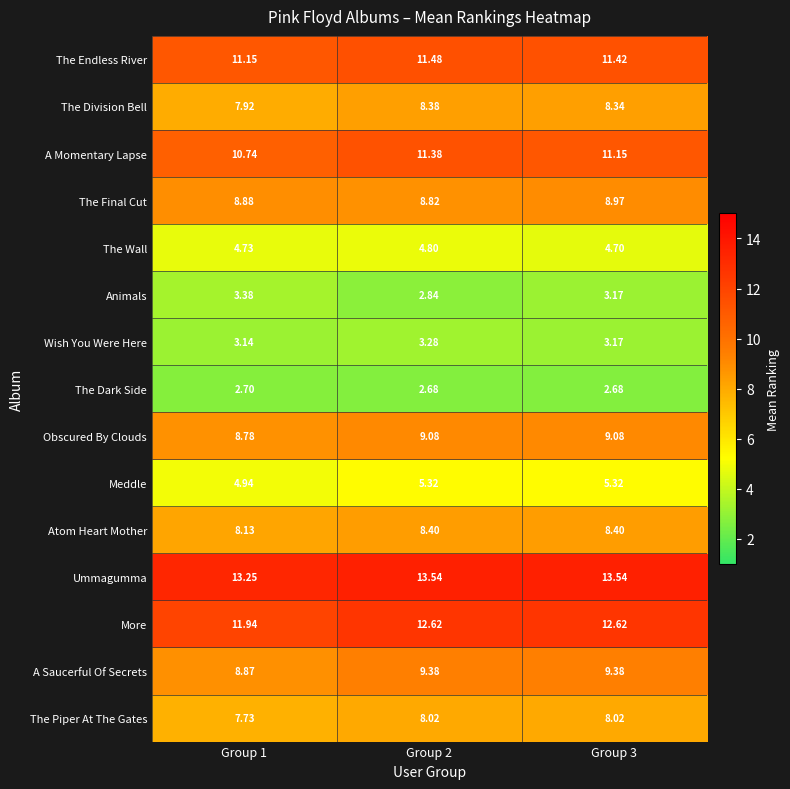

Is the value of The Piper At The Gates at Group 2 greater than the value of Meddle at Group 3?

Yes